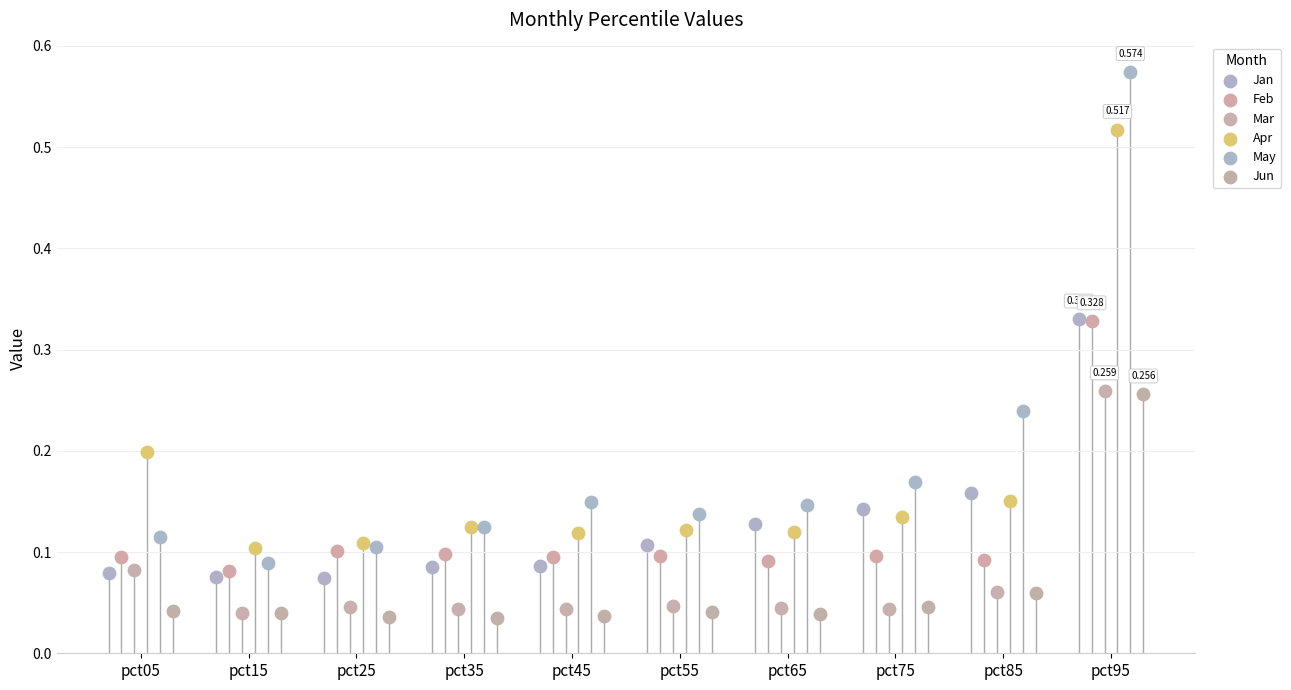

Which series contains the highest Y value?

May